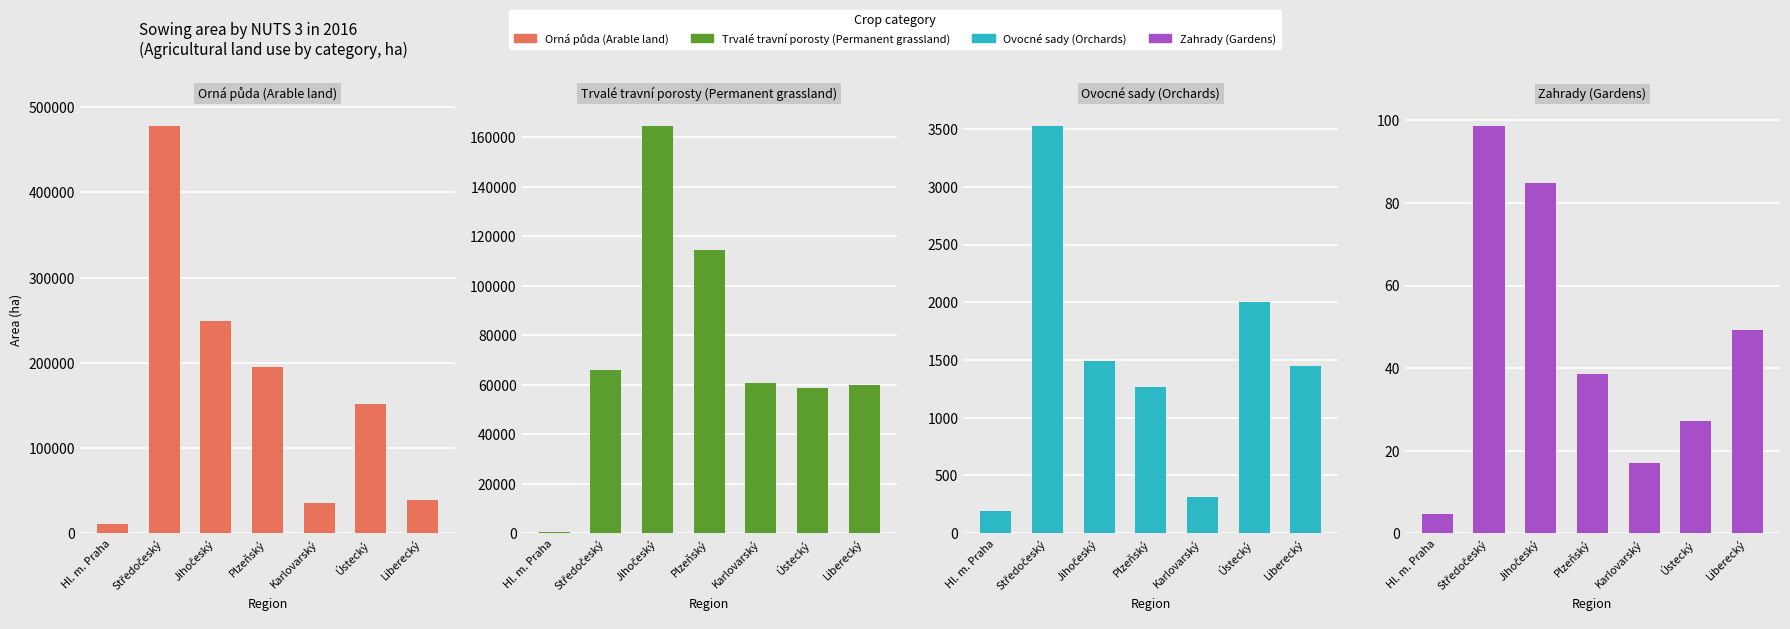

What is the difference between the second highest and second lowest values in the Ovocné sady (Orchards) series?

1688.3